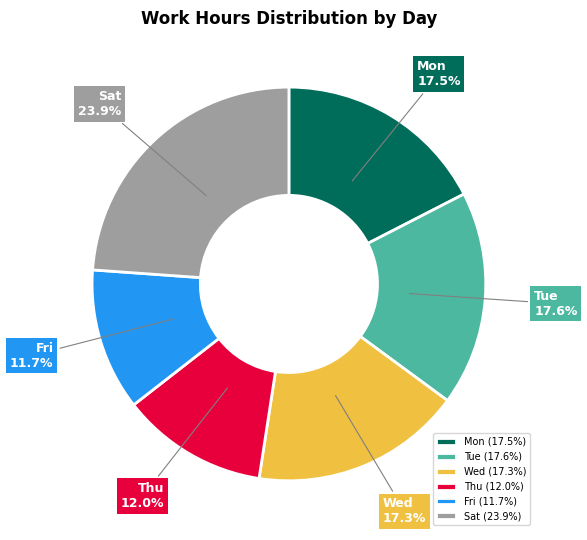

To the nearest percent, what is the difference between the largest and smallest slice percentages?

12%